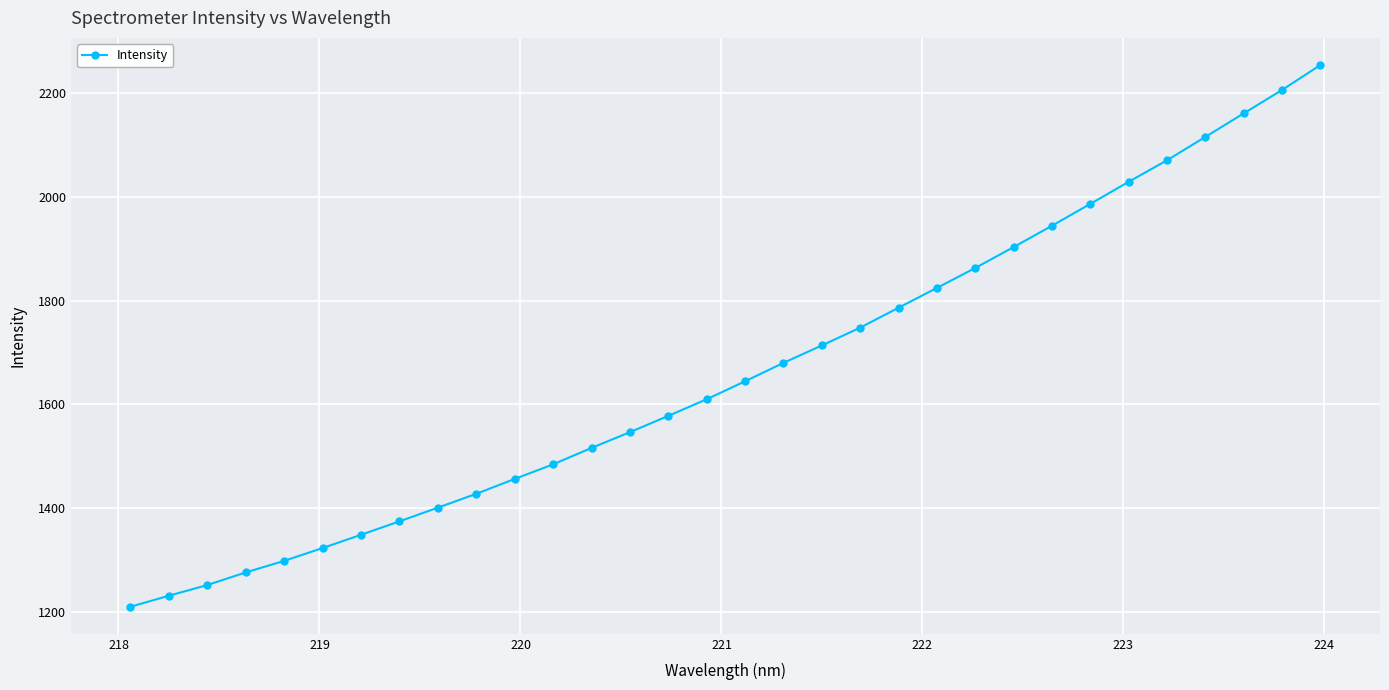

What is the value of the 28th point from the left?

2070.6